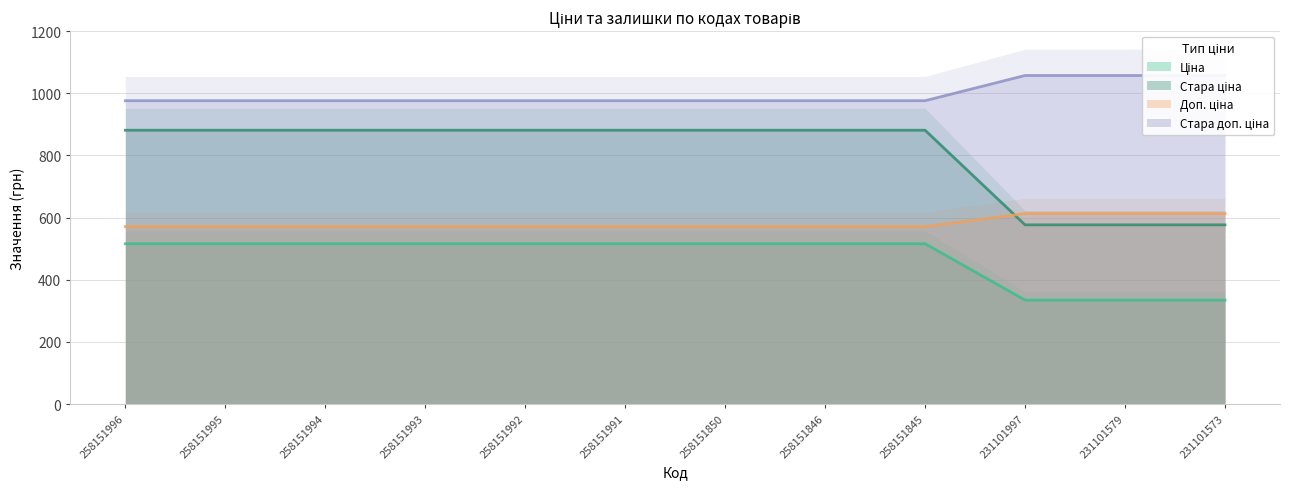

True or false: Ціна and Стара доп. ціна cross at least once.

False